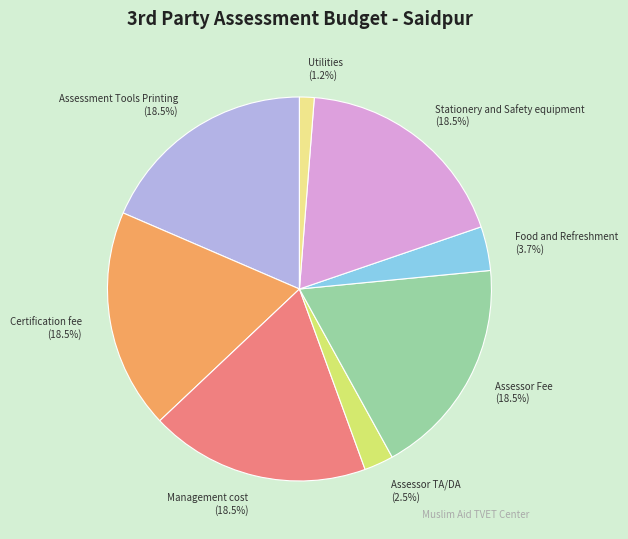

Is Assessor TA/DA the majority of the pie?

No